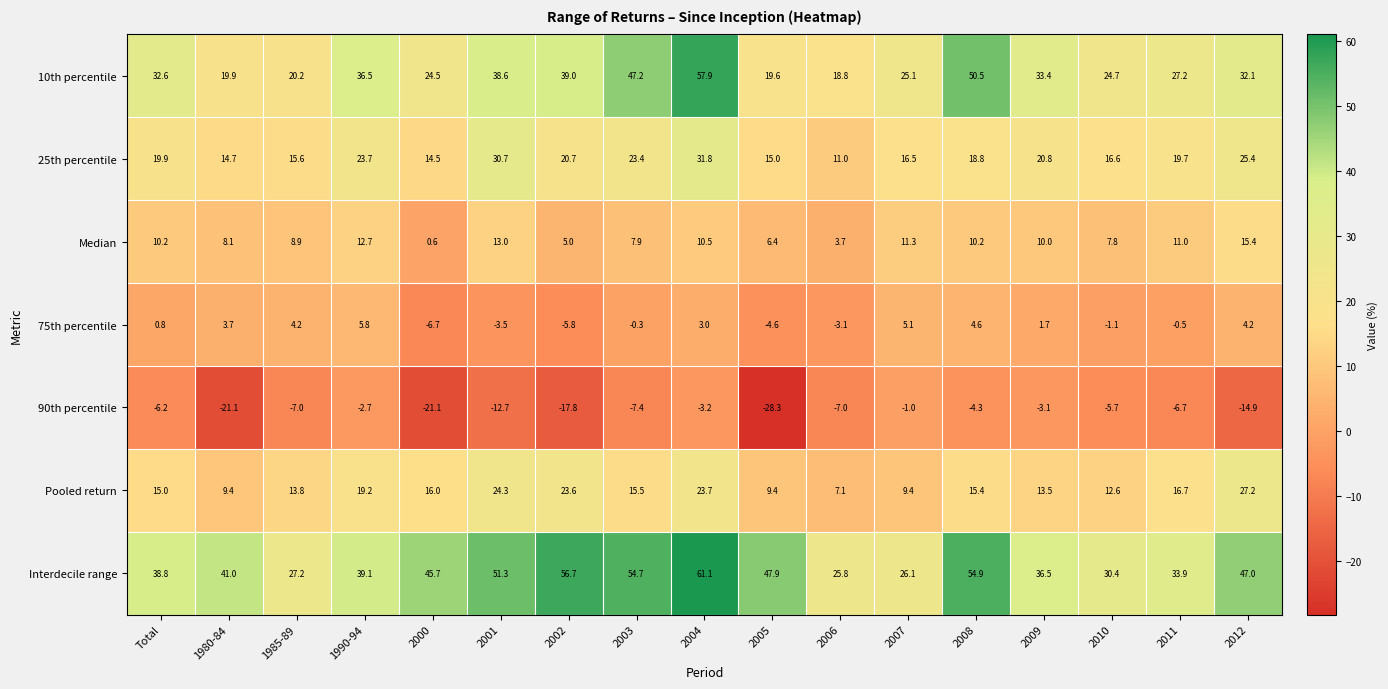

Which series has the widest spread of values?

10th percentile